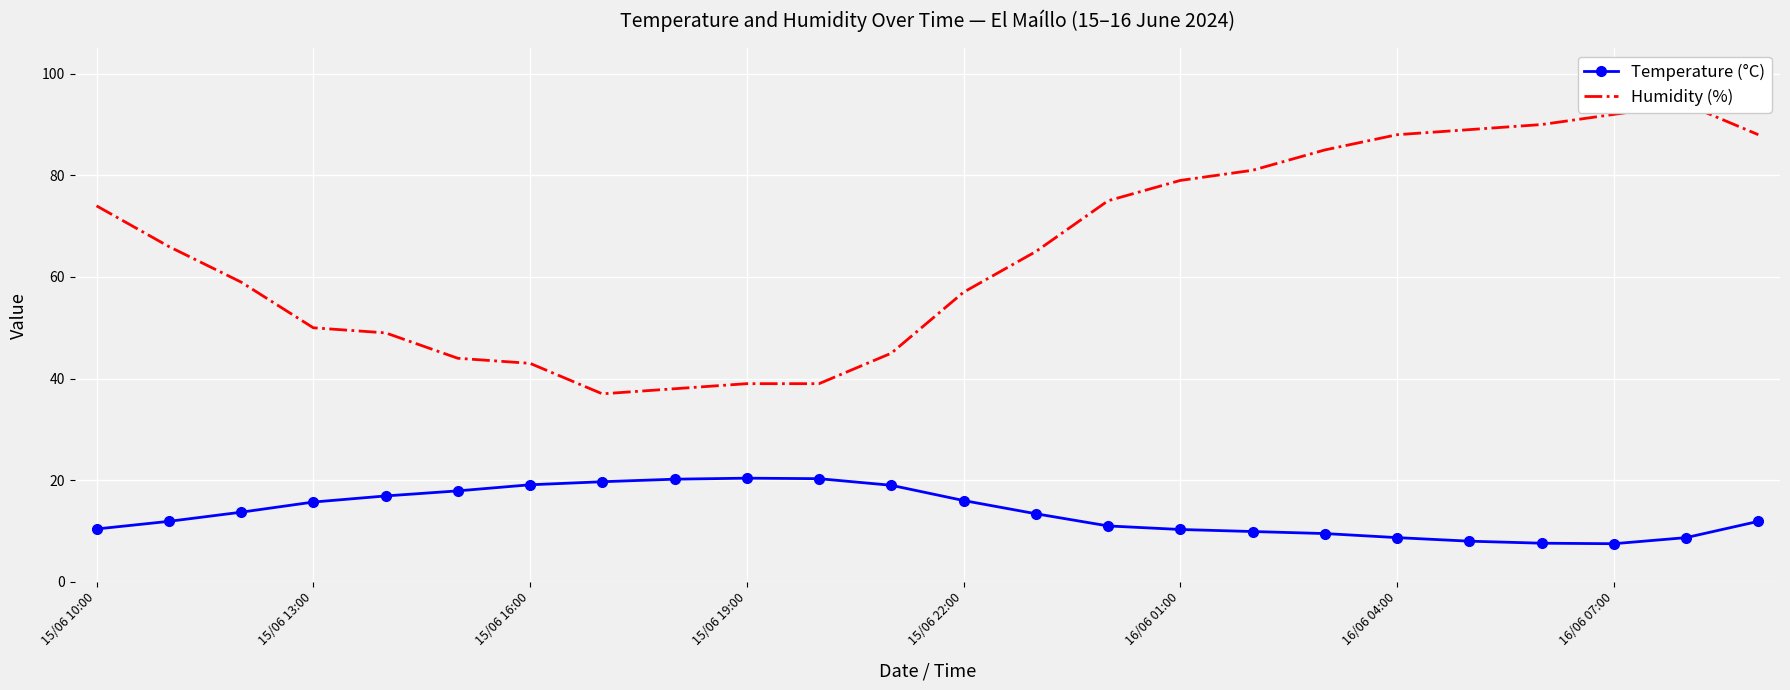

Reading left to right, list all the values displayed in this chart.

Temperature (°C): 10.4	11.9	13.7	15.7	16.9	17.9	19.1	19.7	20.2	20.4	20.3	19.0	16.0	13.4	11.0	10.3	9.9	9.5	8.7	8.0	7.6	7.5	8.7	11.9
Humidity (%): 74.0	66.0	59.0	50.0	49.0	44.0	43.0	37.0	38.0	39.0	39.0	45.0	57.0	65.0	75.0	79.0	81.0	85.0	88.0	89.0	90.0	92.0	94.0	88.0